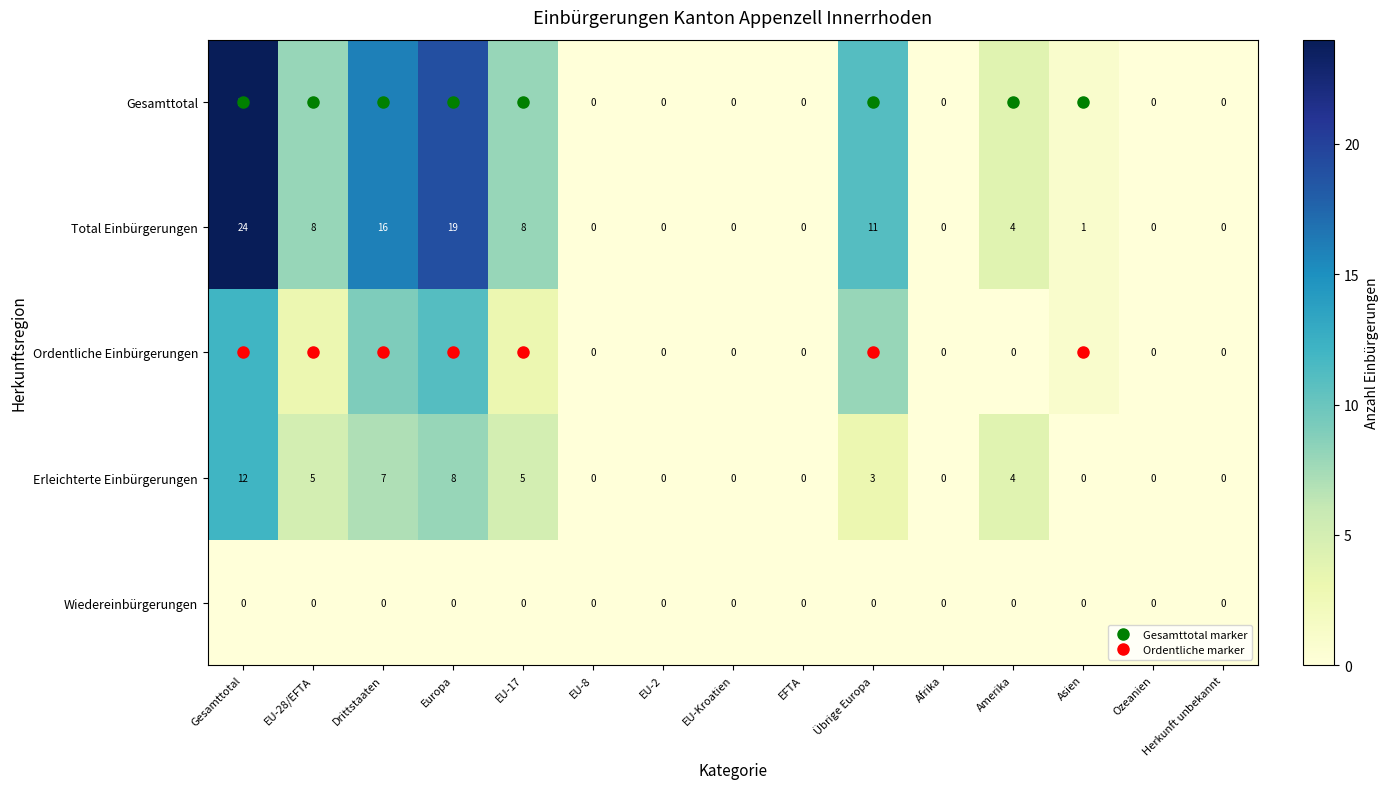

At how many categories does at least one series exceed 17?

2